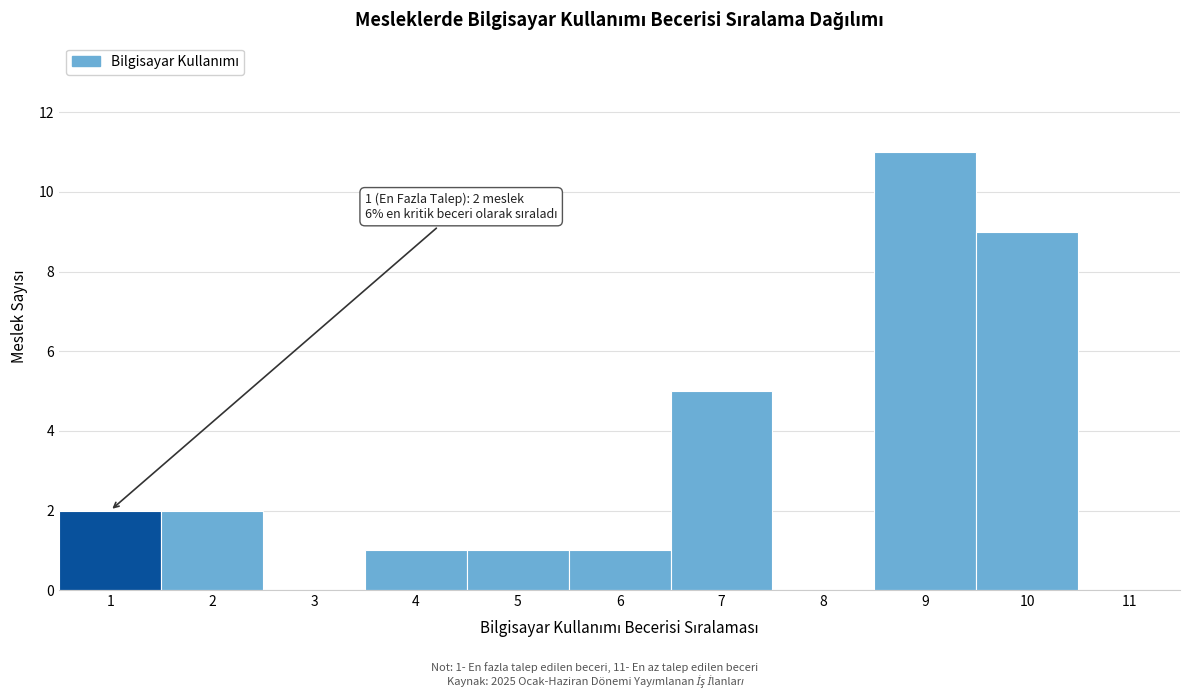

Which range on the x-axis has the tallest bar?

8.5 to 9.5